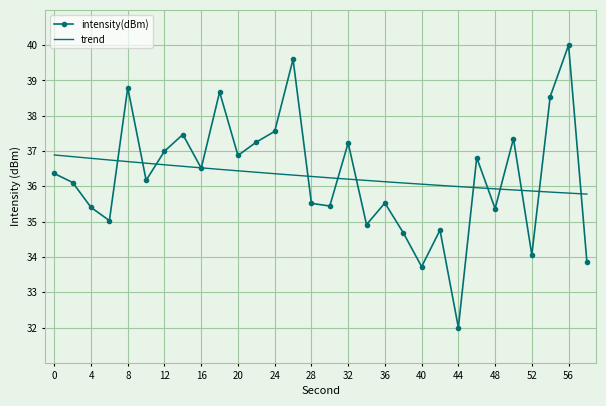

The chart shows a value of 34.8 at 42. True or false?

True